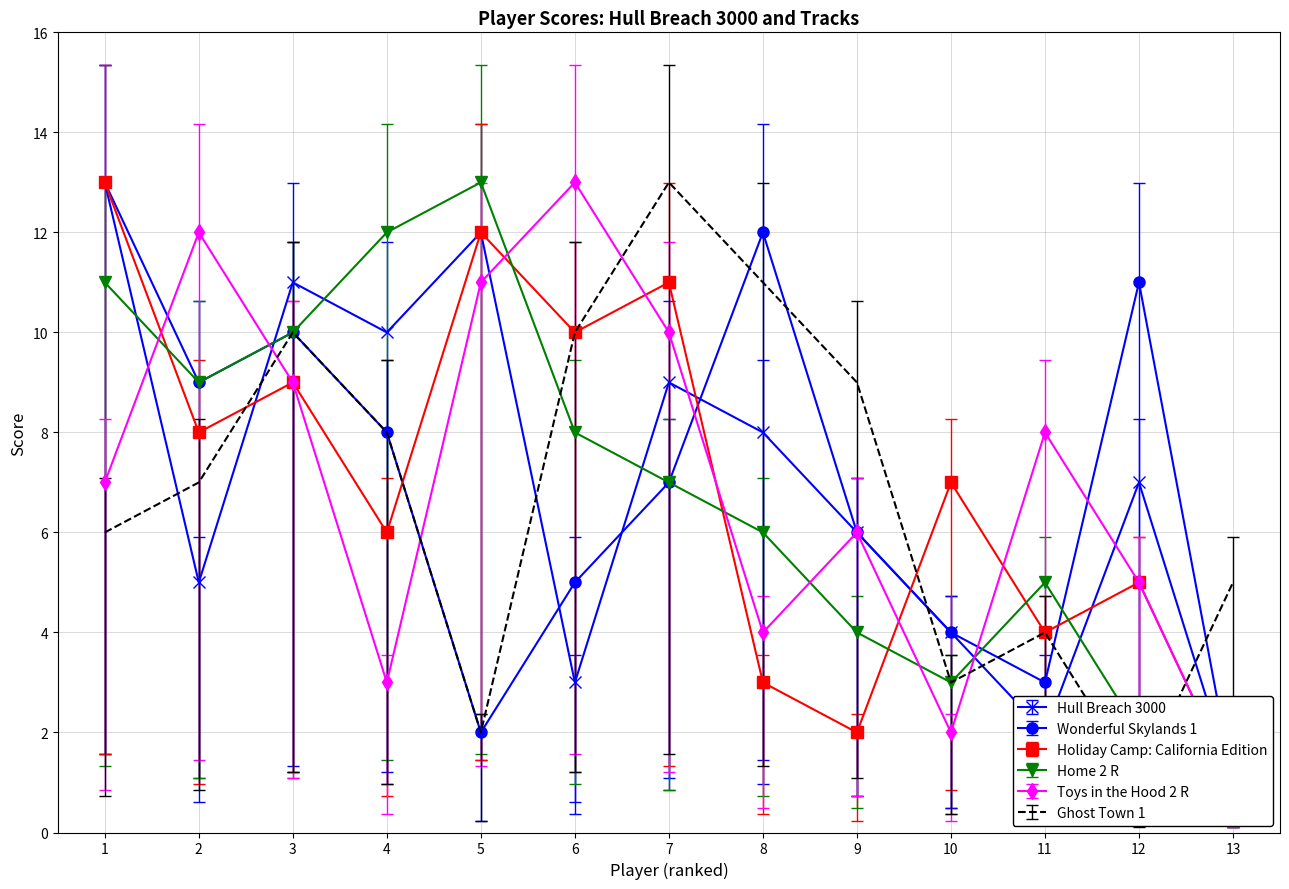

The value of Wonderful Skylands 1 at 9 is 9.8. True or false?

False